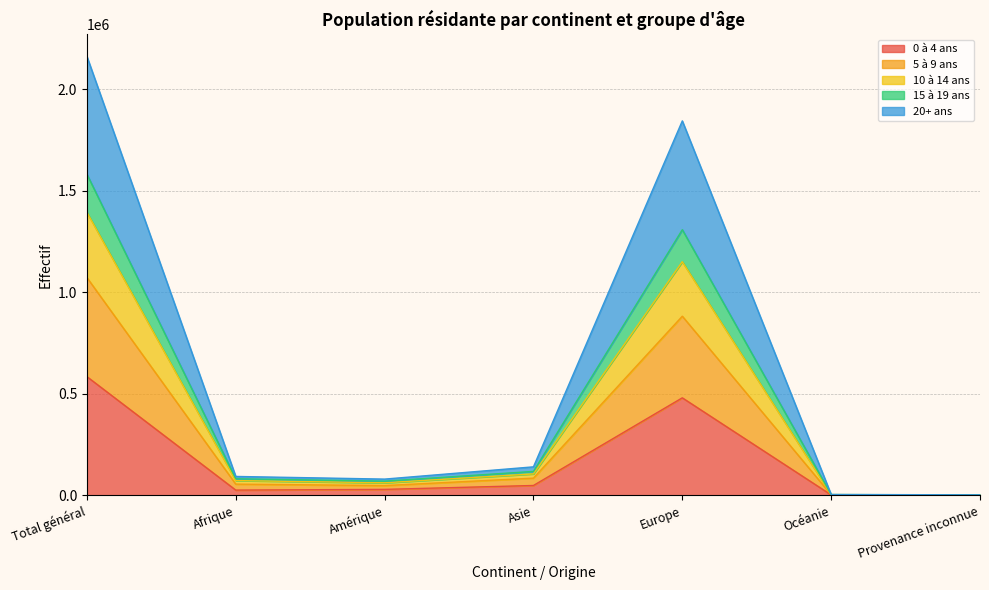

What is the approximate value of 5 à 9 ans at Amérique?

61403